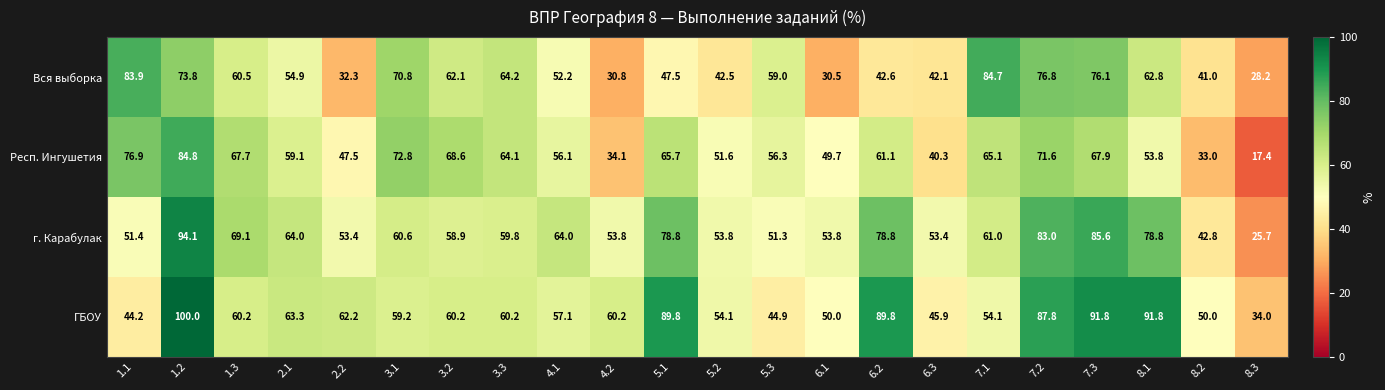

What is the total value across all series at 4.2?

178.9